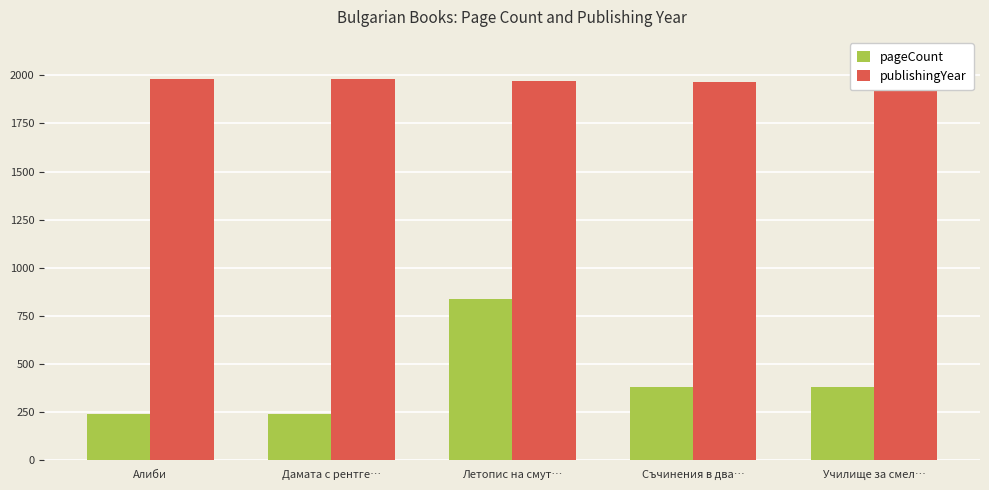

How many bars are there in each group?

2